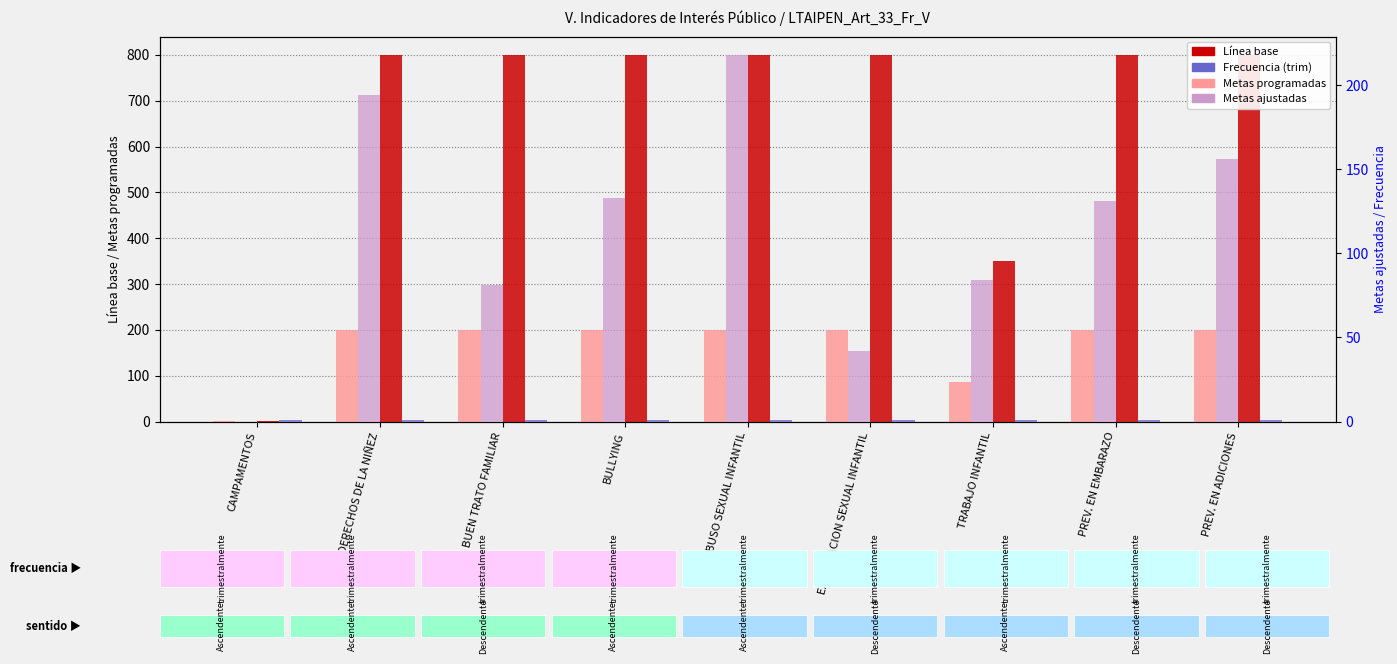

How many values in the Metas programadas series are below 200?

2